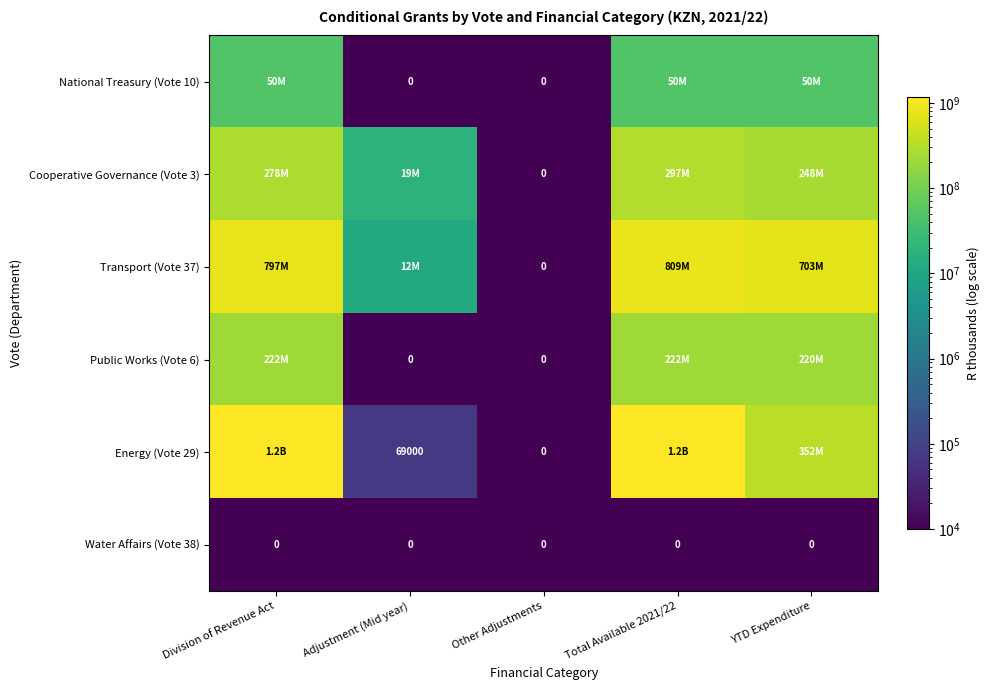

What is the maximum value shown in the chart?

1158625000.0